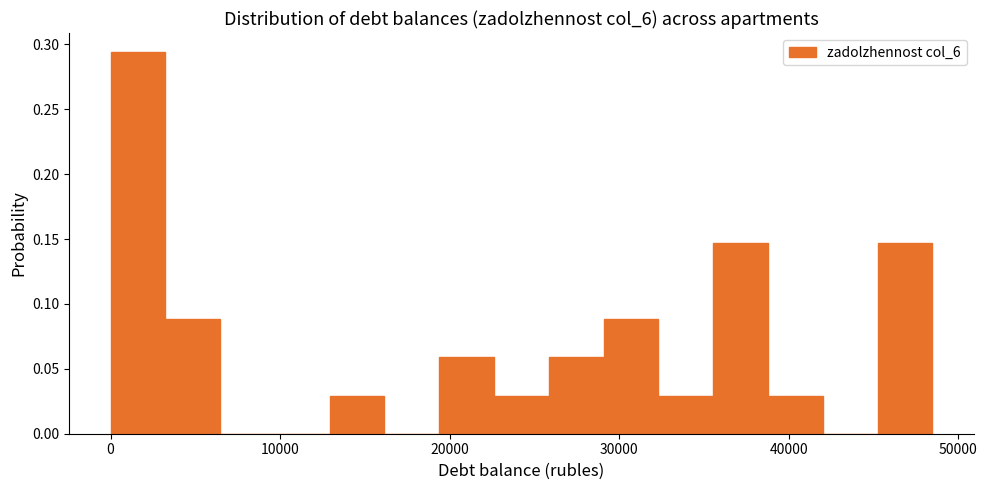

Read against the x-axis, roughly where is the centre of the tallest bar?

2000